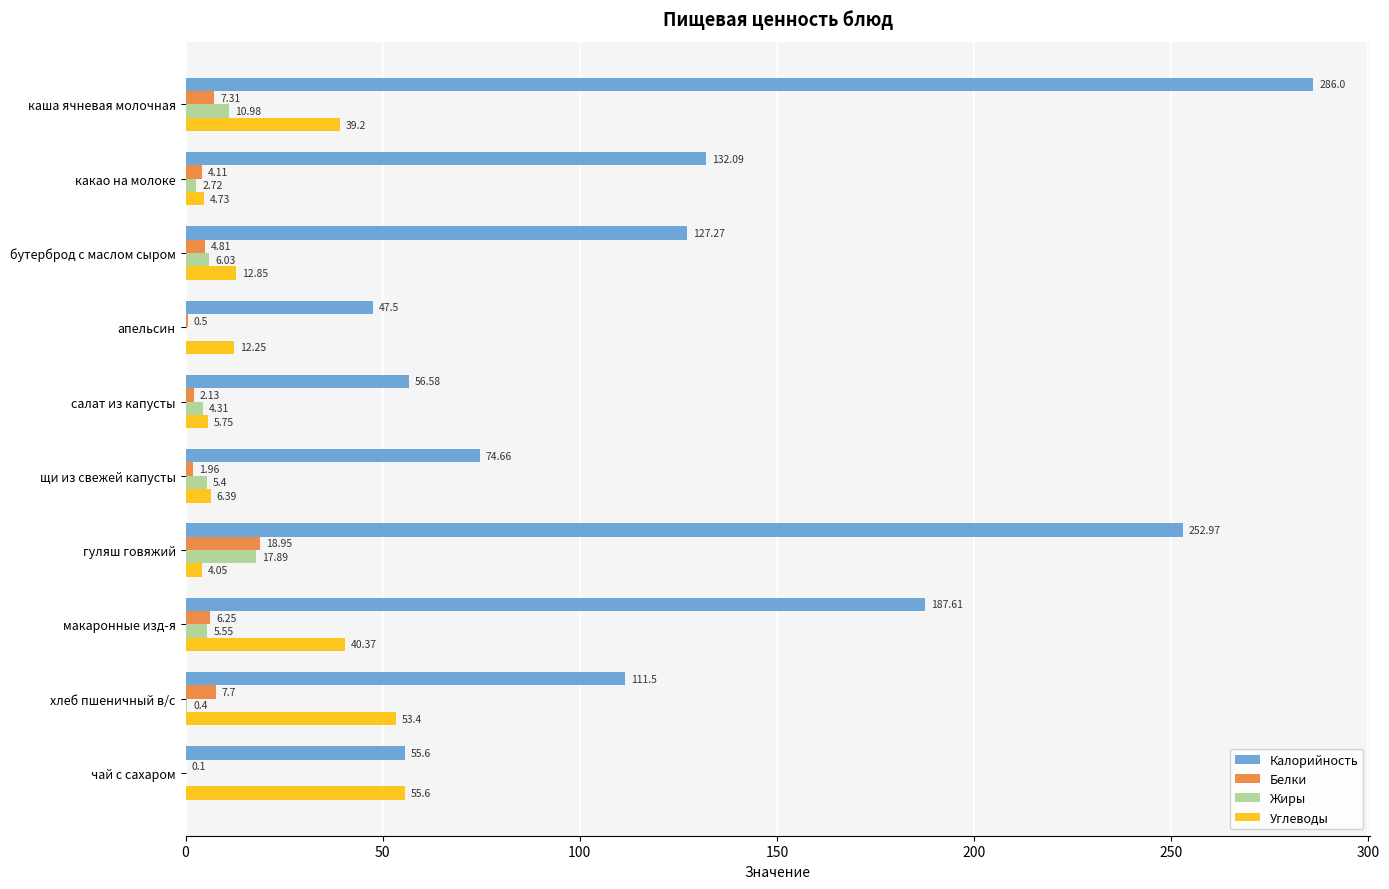

Is the value of Углеводы at чай с сахаром greater than the value of Белки at чай с сахаром?

Yes